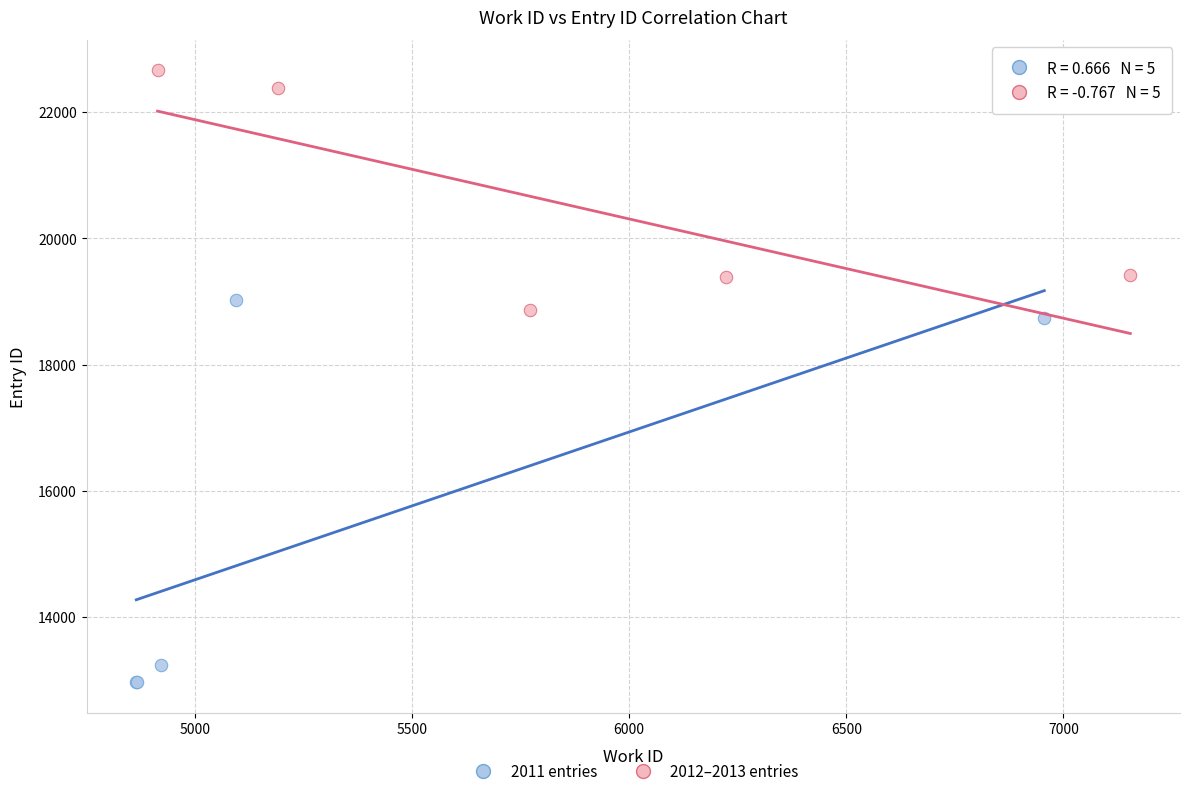

Which series reaches the minimum Y coordinate?

2011 entries